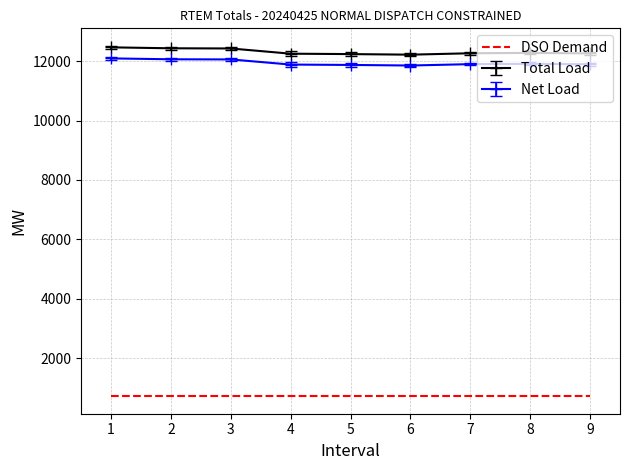

True or false: Net Load and Total Load cross at least once.

False